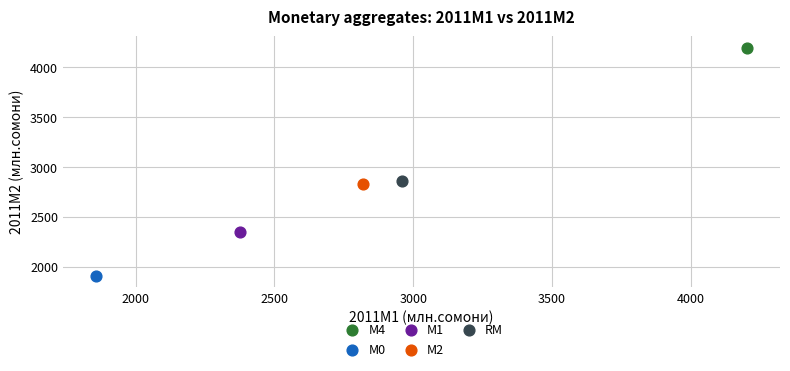

What are all the series names shown in the legend?

М4, М0, М1, М2, RM